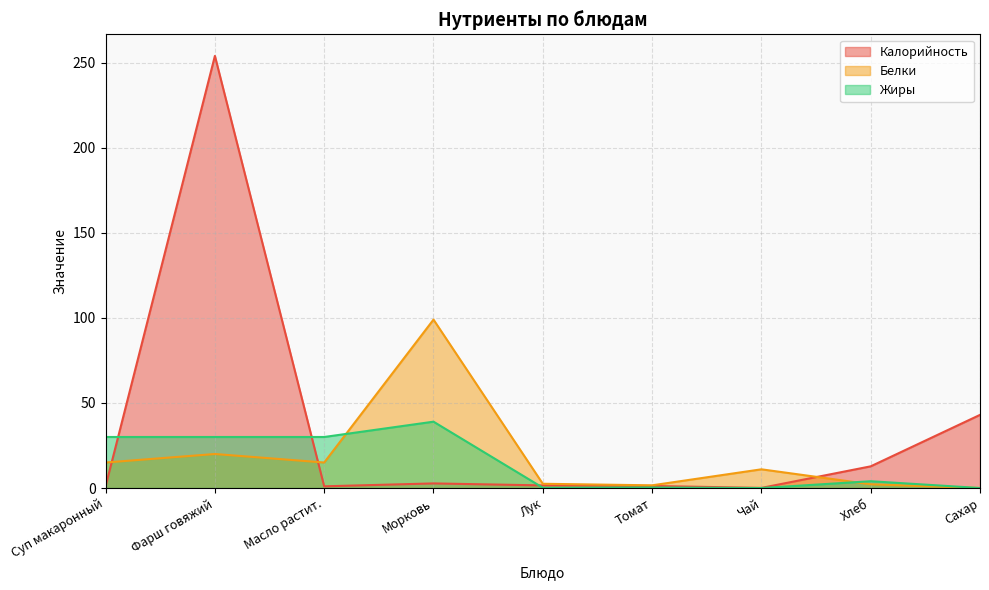

Reading right to left, list all the values displayed in this chart.

Калорийность: Сахар=43.0	Хлеб=12.8	Чай=0.1	Томат=1.2	Лук=1.5	Морковь=2.7	Масло растит.=1.0	Фарш говяжий=254.0	Суп макаронный=1.0
Белки: Сахар=0.0	Хлеб=2.2	Чай=11.0	Томат=1.6	Лук=2.5	Морковь=99.0	Масло растит.=15.0	Фарш говяжий=20.0	Суп макаронный=15.0
Жиры: Сахар=0.0	Хлеб=4.0	Чай=0.0	Томат=0.3	Лук=0.2	Морковь=39.0	Масло растит.=30.0	Фарш говяжий=30.0	Суп макаронный=30.0